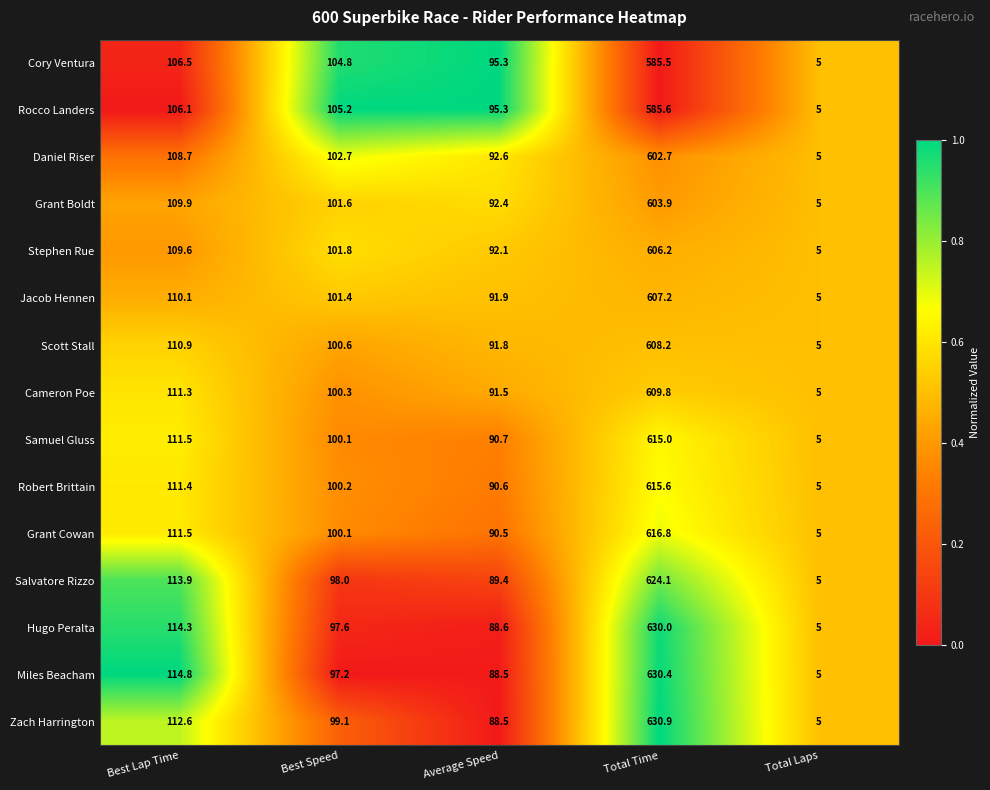

What is the spread (max minus min) of values at Average Speed?

6.8